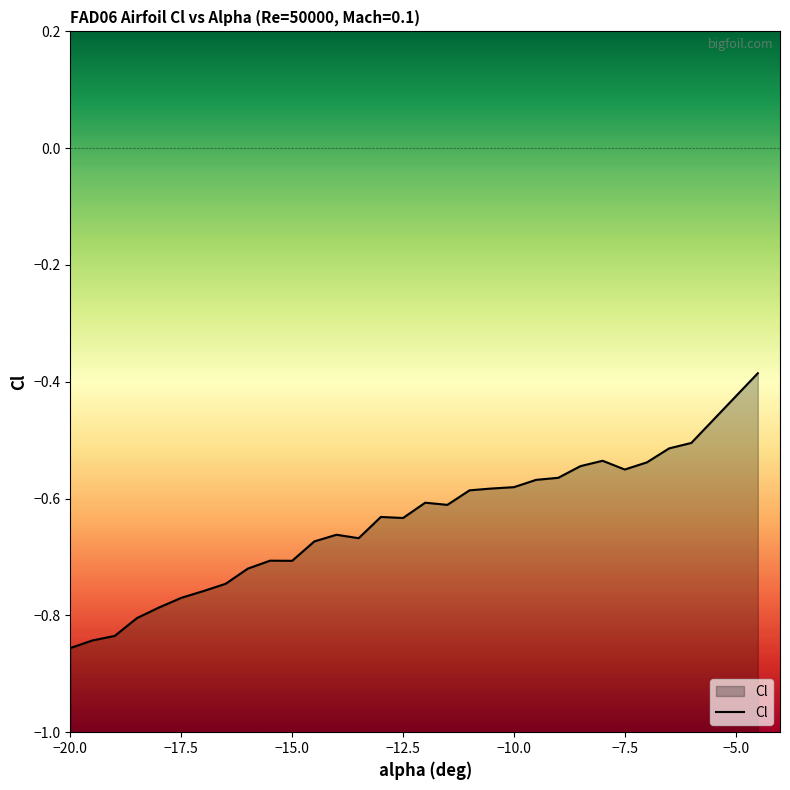

What is the smallest value displayed?

-0.9